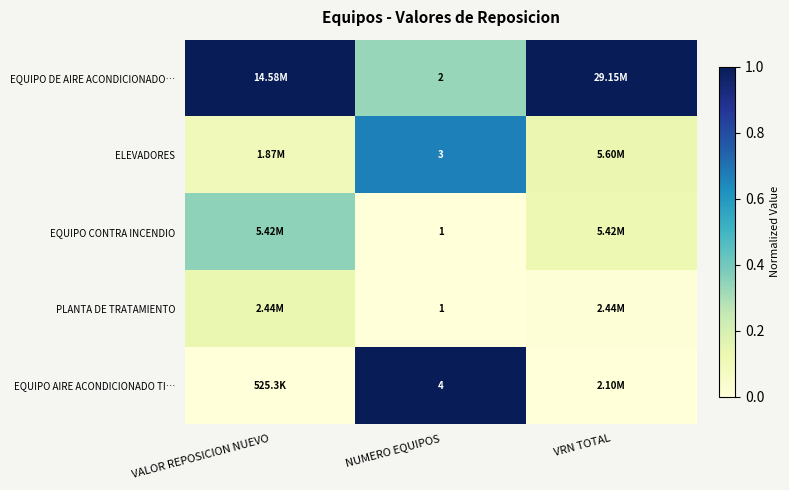

The value of EQUIPO CONTRA INCENDIO at VRN TOTAL is 0.2. True or false?

False